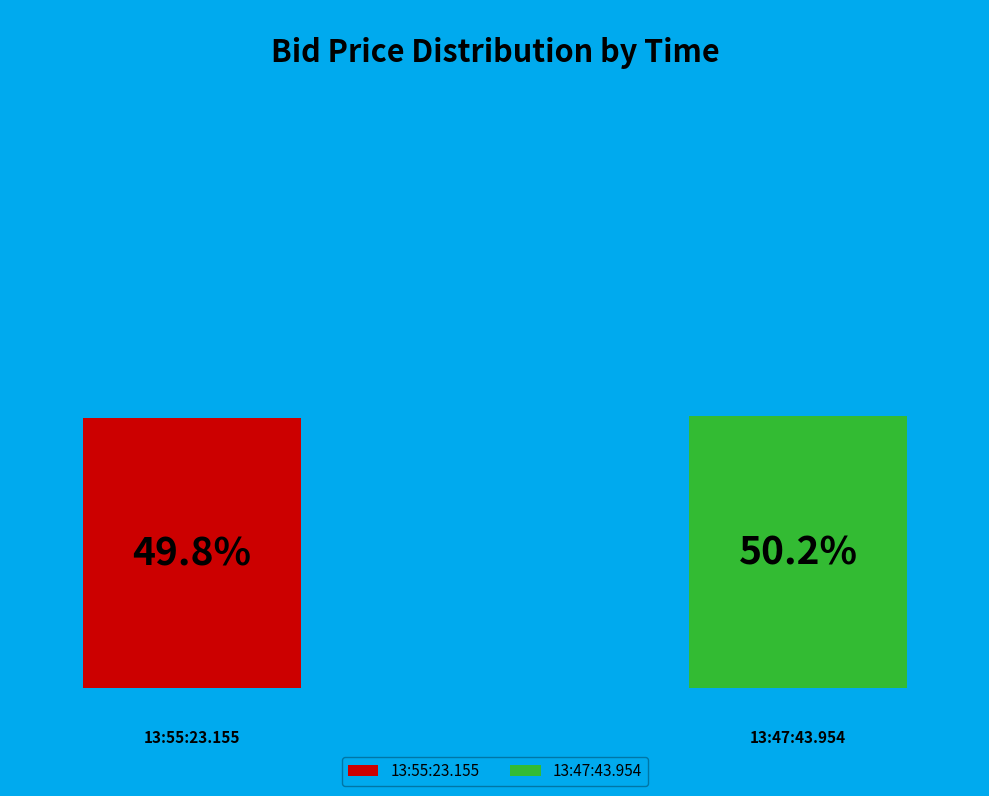

Combined, what portion of the pie is 13:47:43.954 and 13:55:23.155?

100.0%